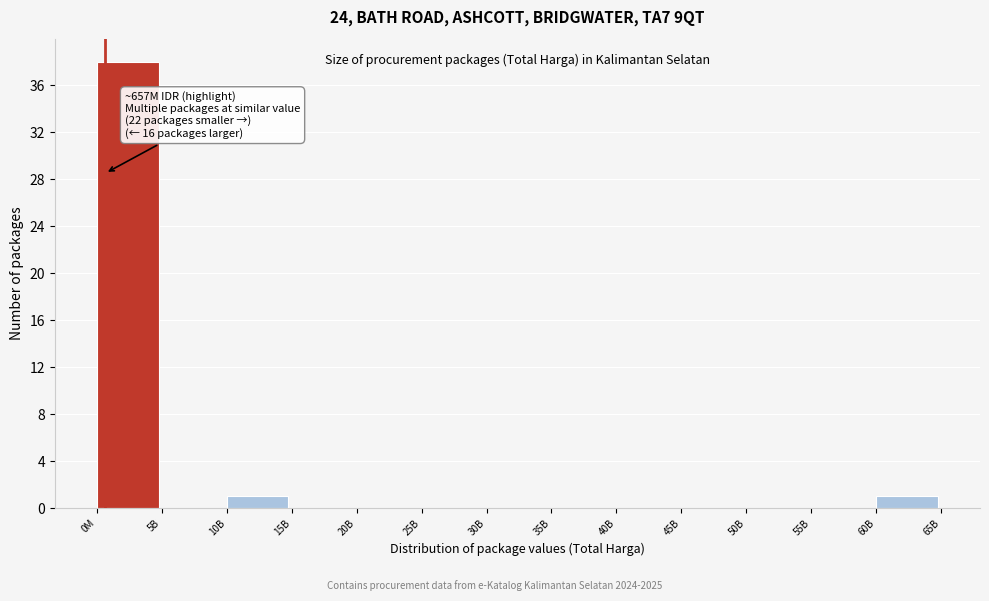

Reading left to right, list all the values displayed in this chart.

0M=38	5B=0	10B=1	15B=0	20B=0	25B=0	30B=0	35B=0	40B=0	45B=0	50B=0	55B=0	60B=1